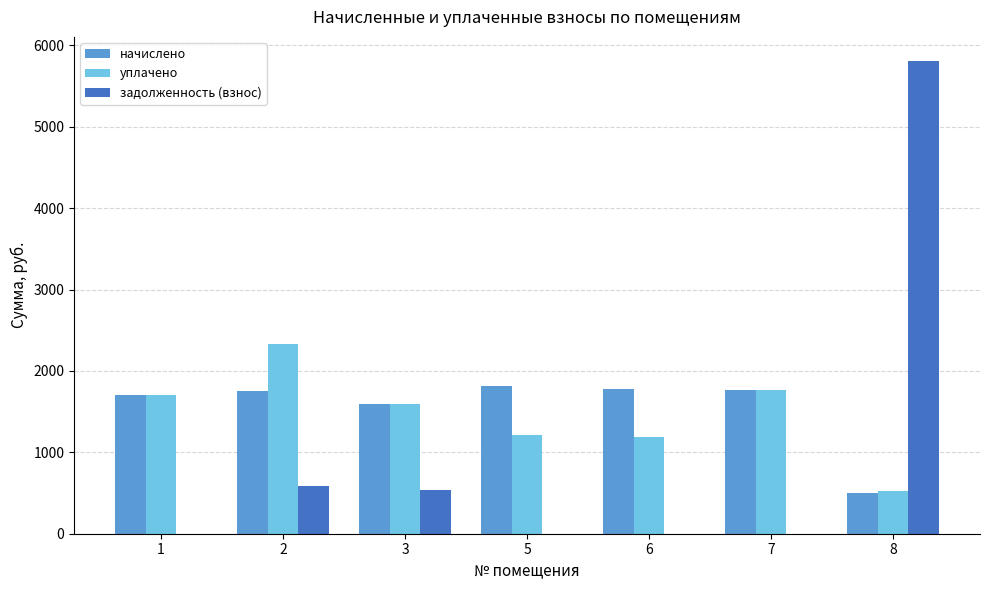

Which series has the largest total across all categories?

начислено